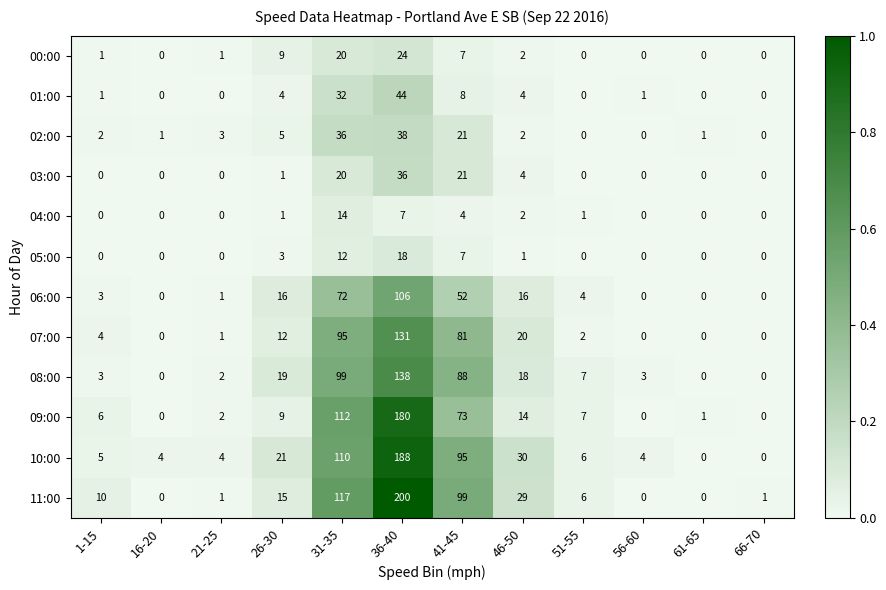

Where is 02:00 nearest to the value 19?

41-45